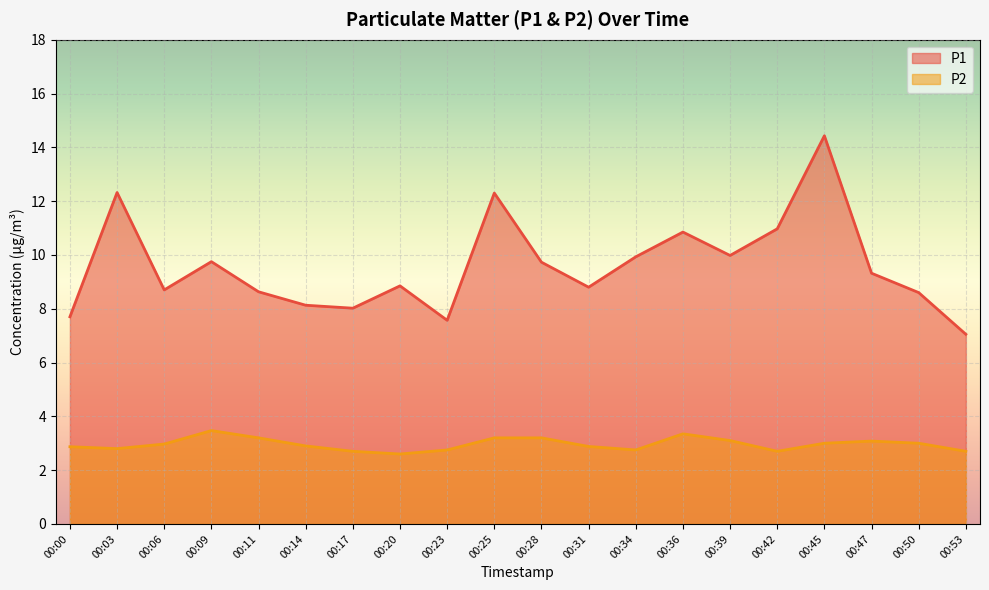

True or false: P2 and P1 cross at least once.

False